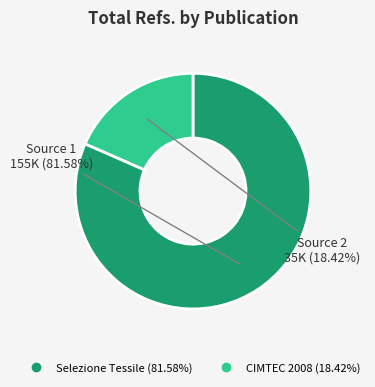

Does any single category account for the majority?

Yes